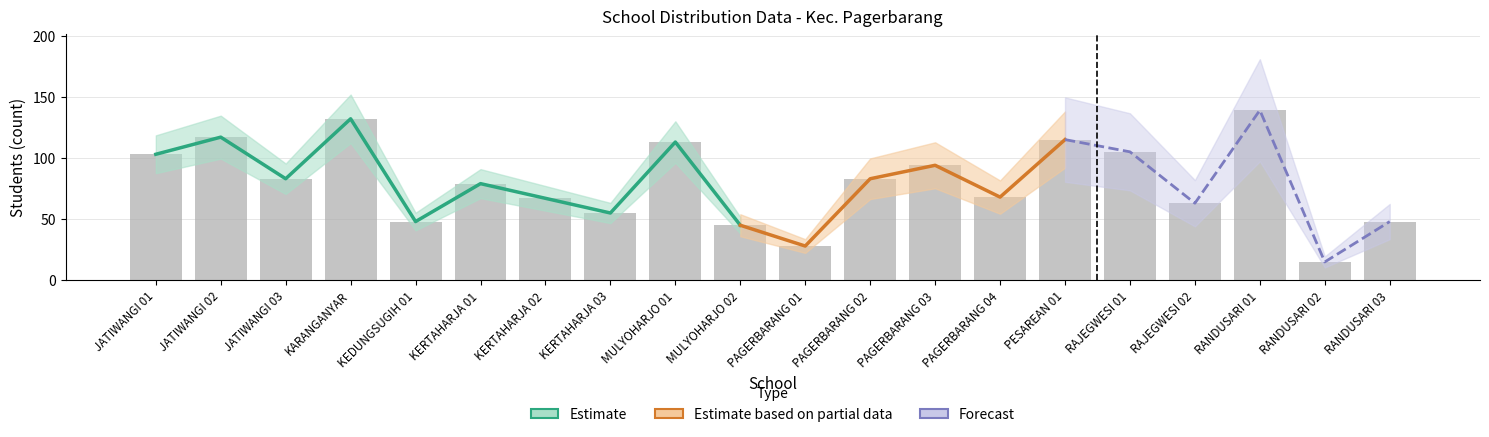

What is the difference between the maximum and minimum values?

124